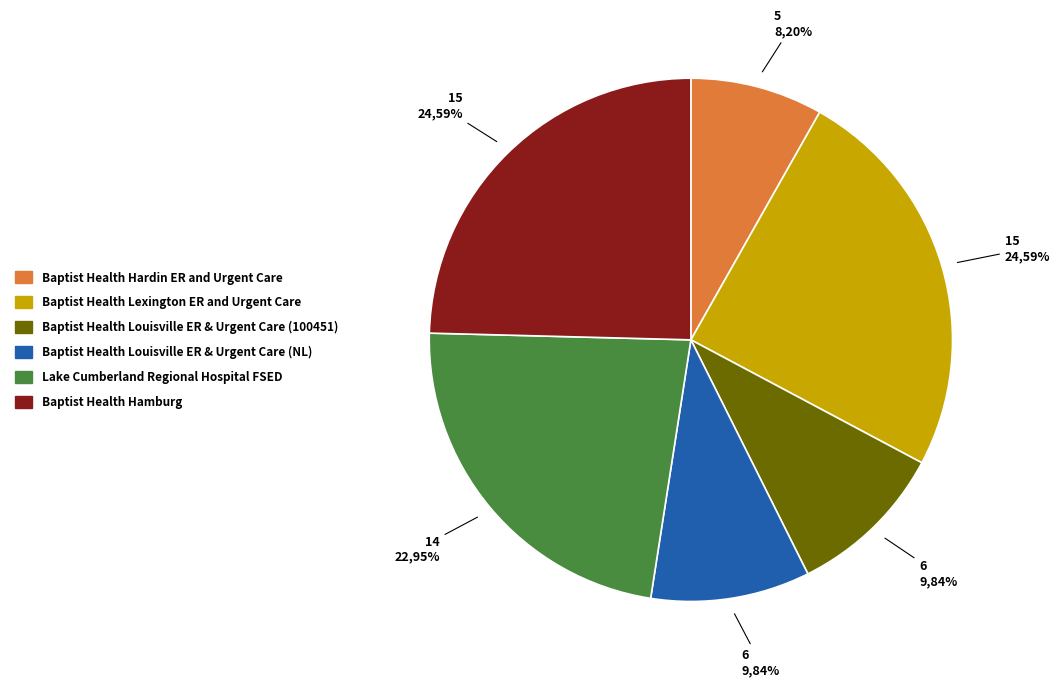

Rank the categories by value from lowest to highest.

Baptist Health Hardin ER and Urgent Care, Baptist Health Louisville ER & Urgent Care (100451), Baptist Health Louisville ER & Urgent Care (NL), Lake Cumberland Regional Hospital FSED, Baptist Health Lexington ER and Urgent Care, Baptist Health Hamburg